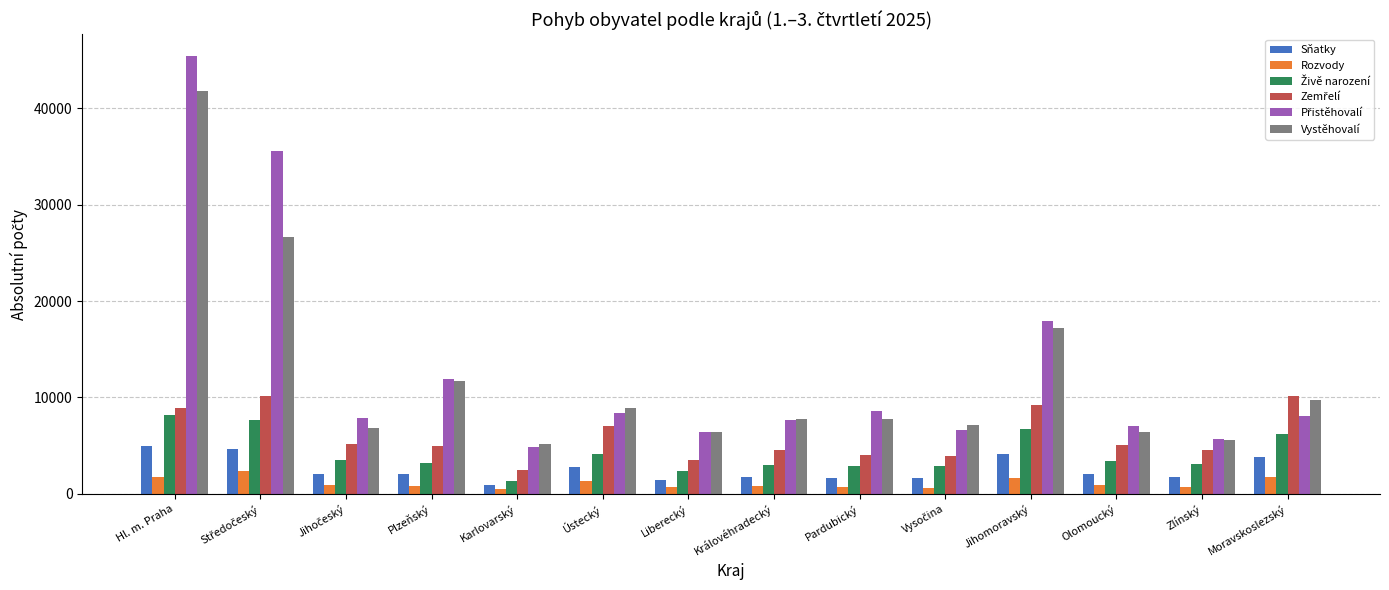

At which category is the sum across all series the highest?

Hl. m. Praha